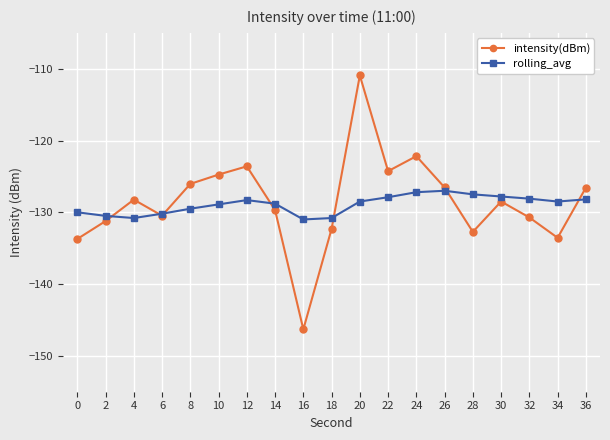

At which category does intensity(dBm) reach its first local peak?

4